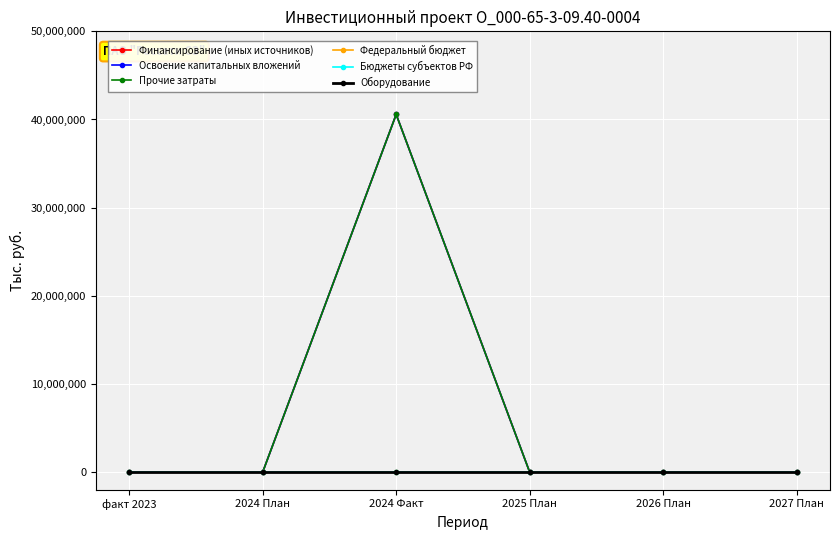

What is the average value of the Освоение капитальных вложений series?

6762270